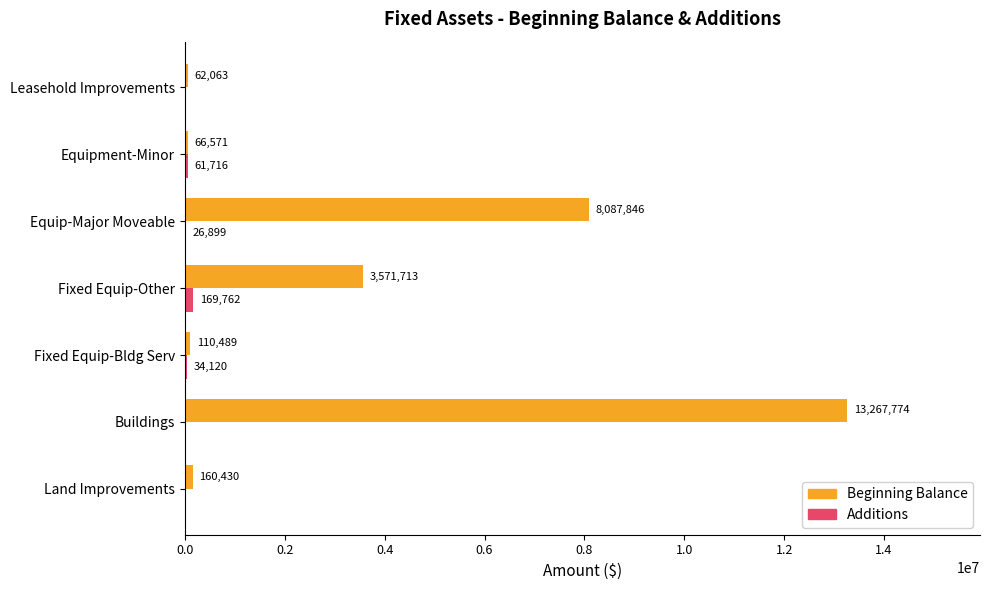

Which series has the widest spread of values?

Beginning Balance